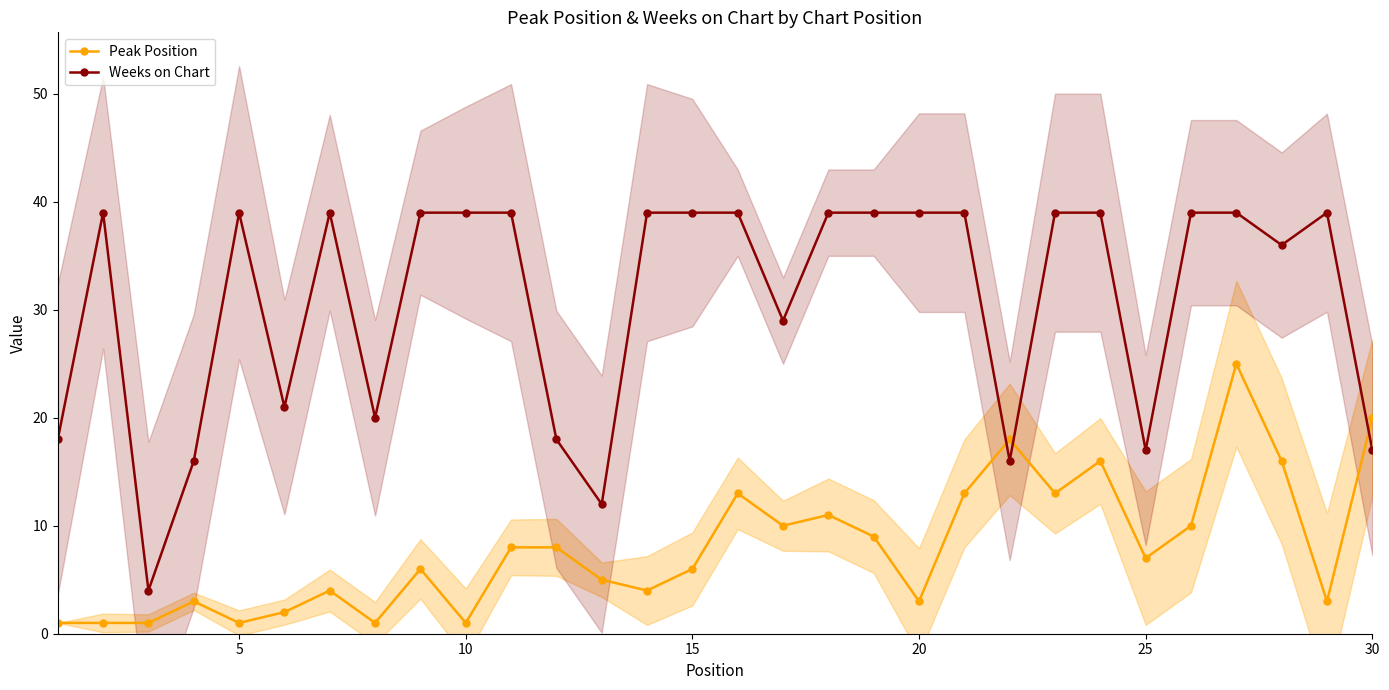

What is the difference between the second highest and minimum values in the Weeks on Chart series?

35